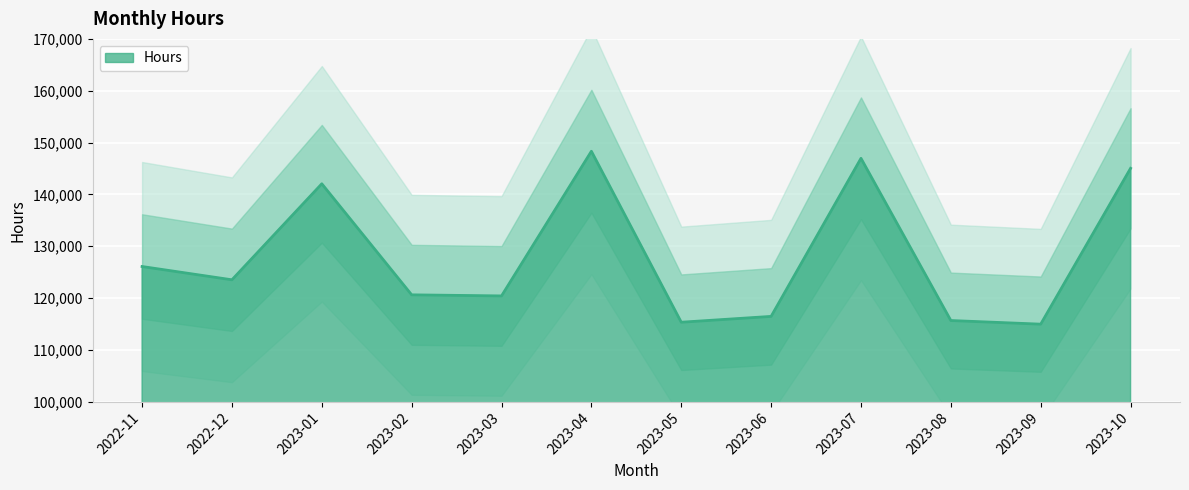

How many values are below 123504?

6